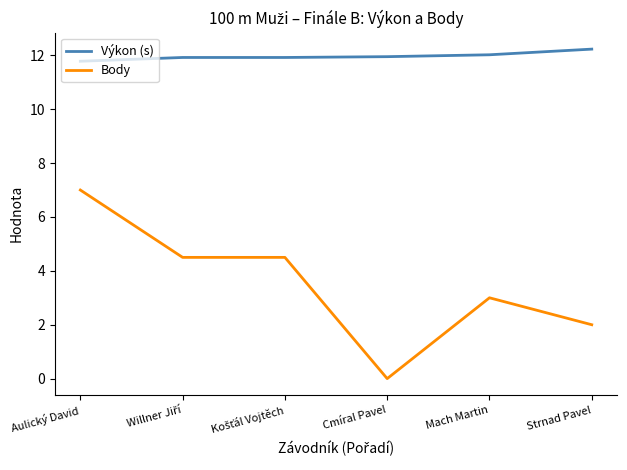

List the series in order of their overall mean, highest first.

Výkon (s), Body